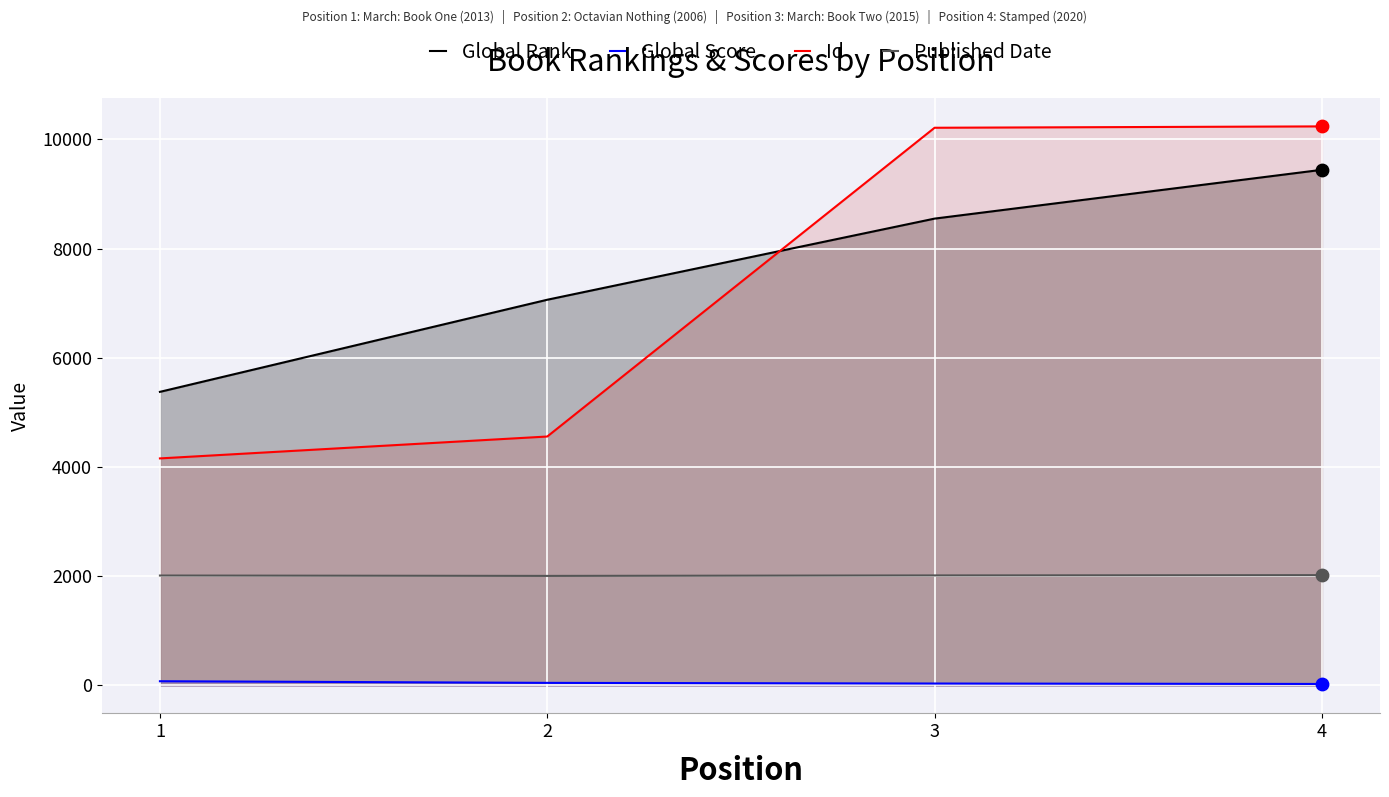

Which series has the largest Y range (max minus min)?

Id